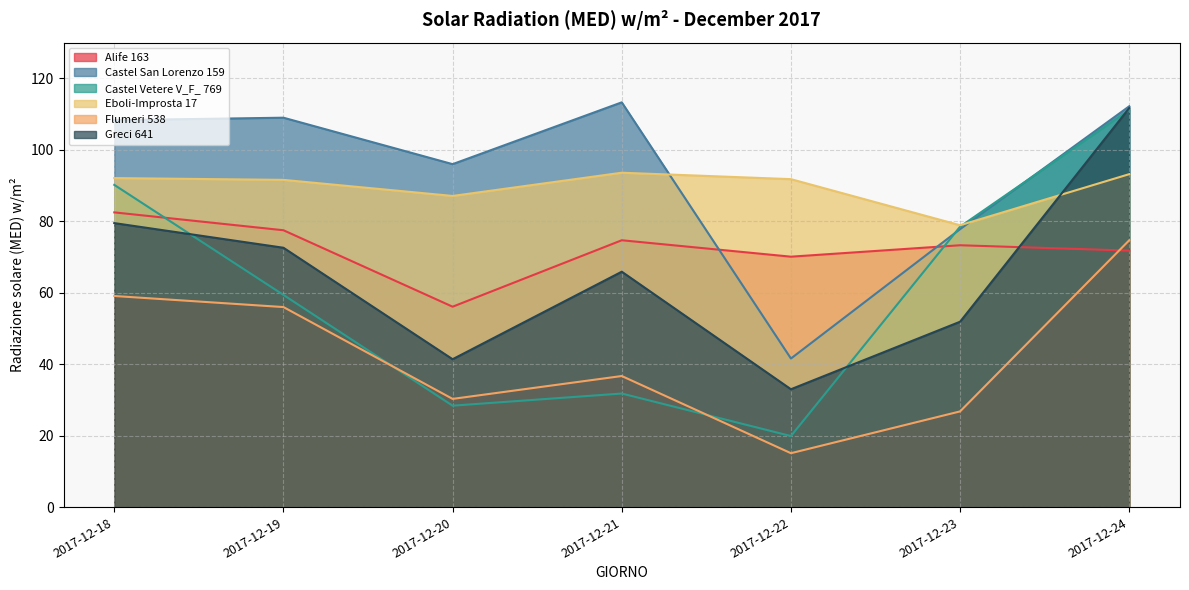

After their last crossing, which series has the higher values: Castel Vetere V_F_ 769 or Greci 641?

Greci 641